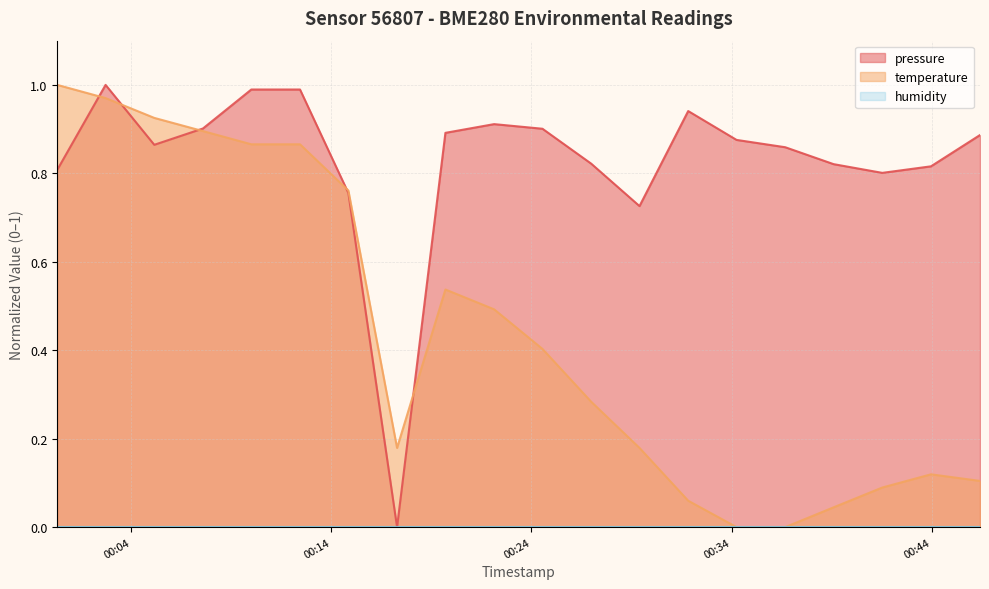

How many interior local valleys does the temperature series have?

1